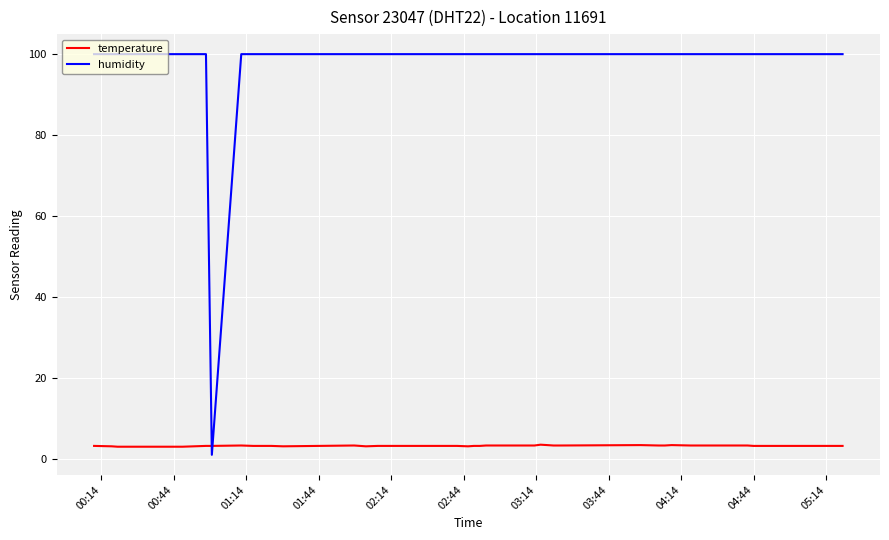

How many times do temperature and humidity cross each other?

2